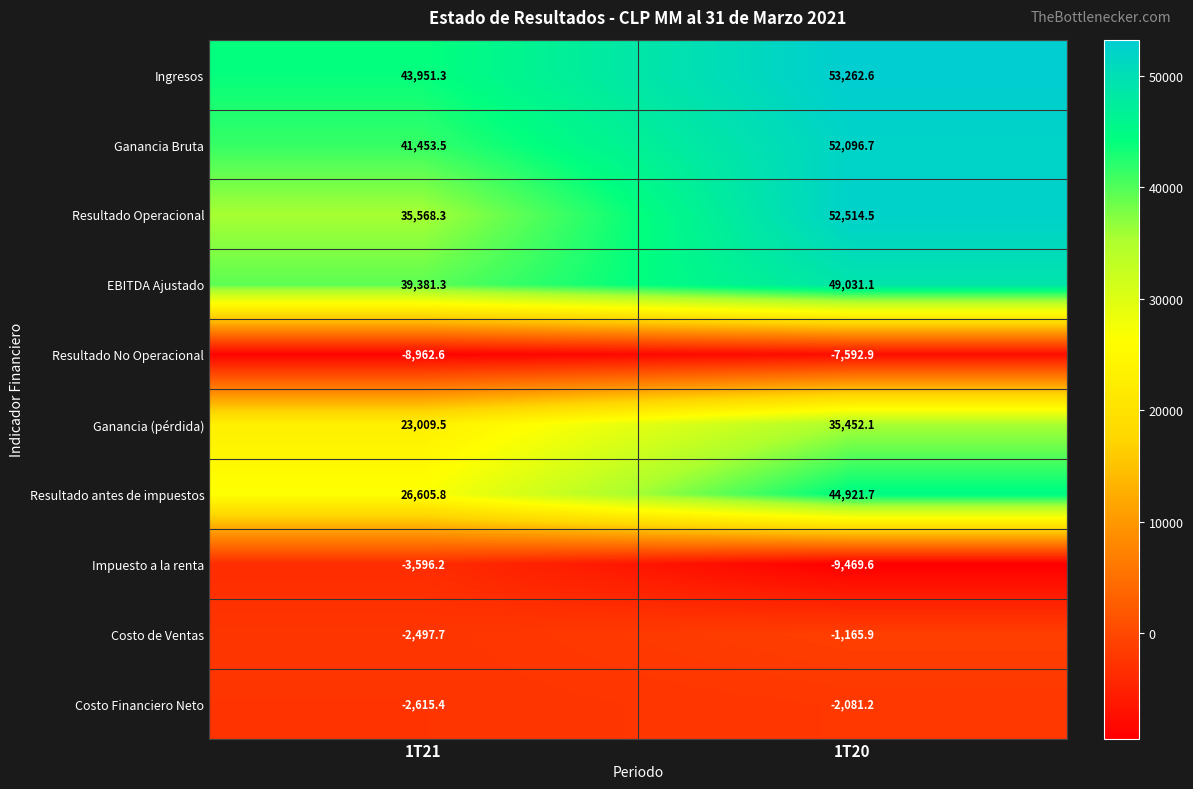

Which series has the largest total across all categories?

Ingresos